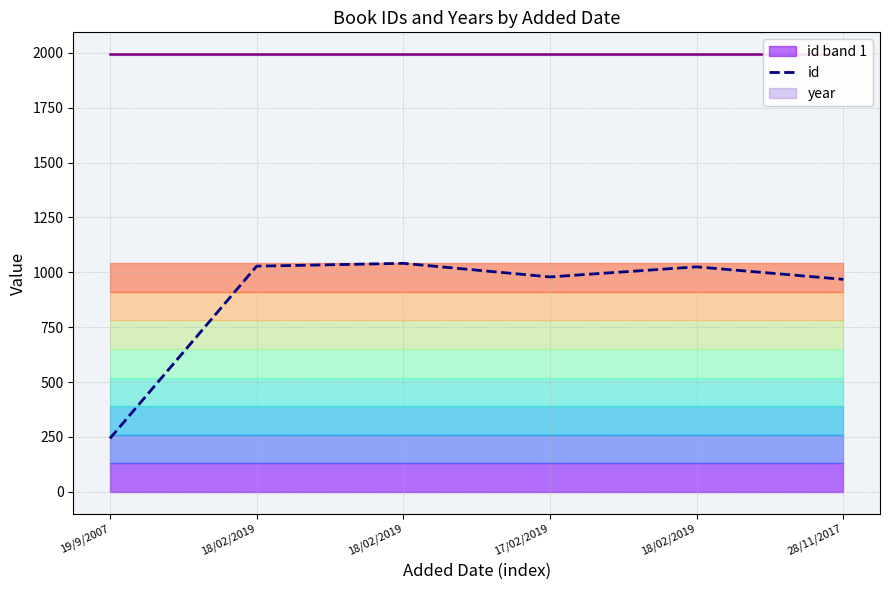

What is the approximate value at 19/9/2007, to the nearest 50?

250